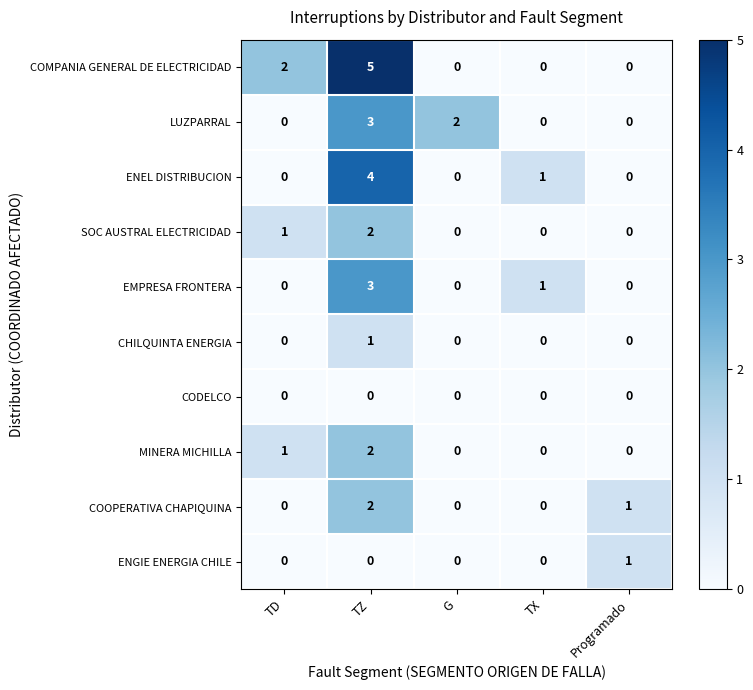

The value of LUZPARRAL at G is 2. True or false?

True